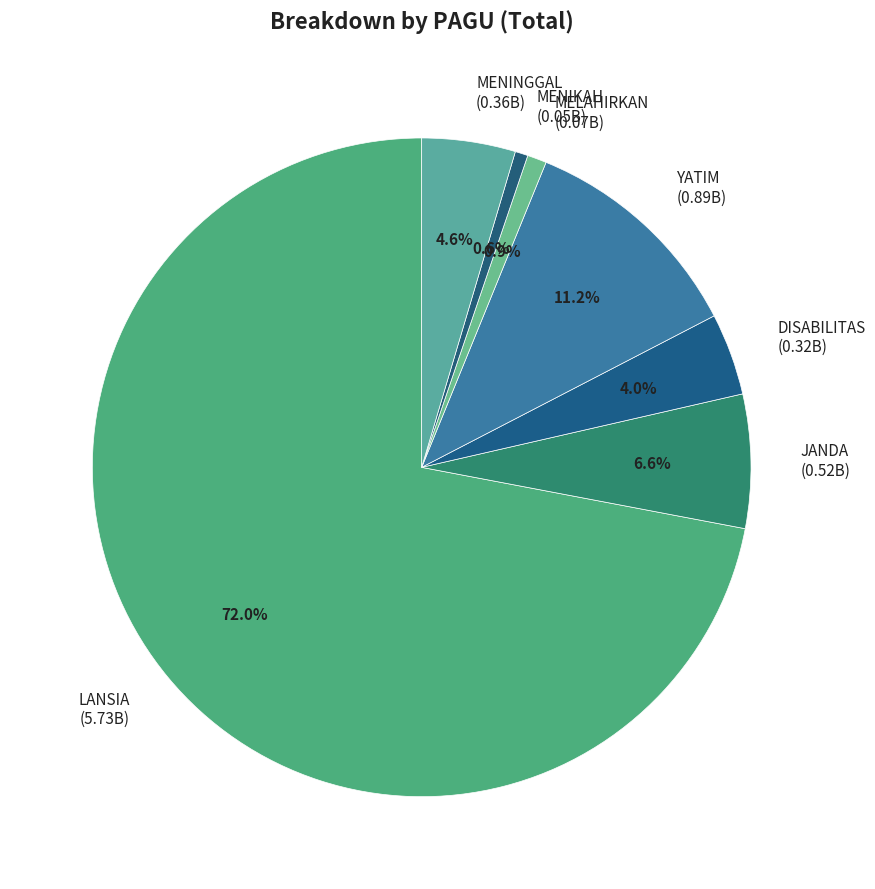

The MELAHIRKAN slice represents 1% of the pie. True or false?

True